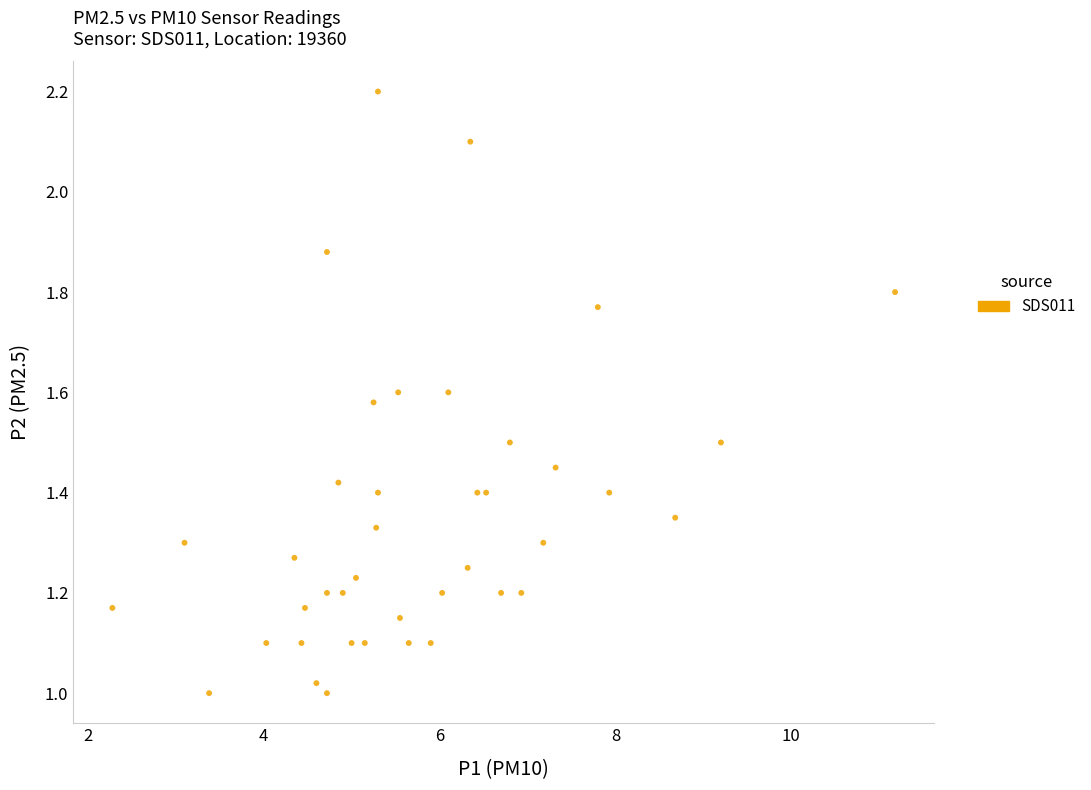

What is the range of X values (max minus min)?

8.9